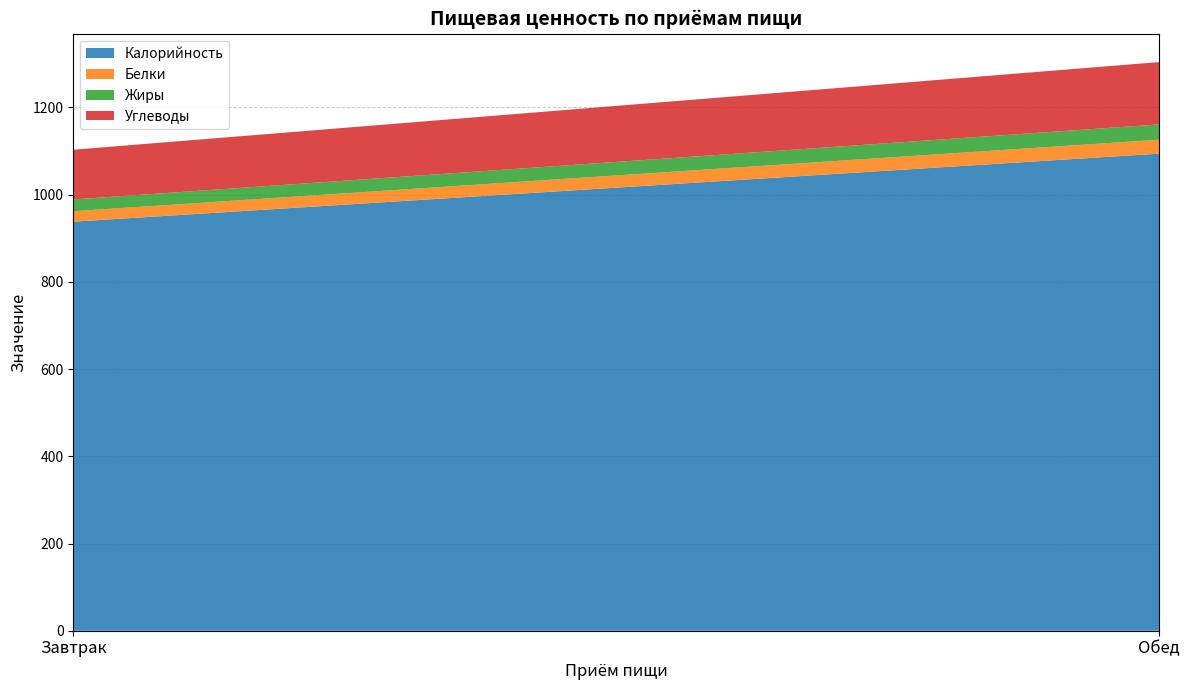

Reading left to right, list all the values displayed in this chart.

Калорийность: Завтрак=938	Обед=1094
Белки: Завтрак=24	Обед=32
Жиры: Завтрак=27	Обед=35
Углеводы: Завтрак=114	Обед=143